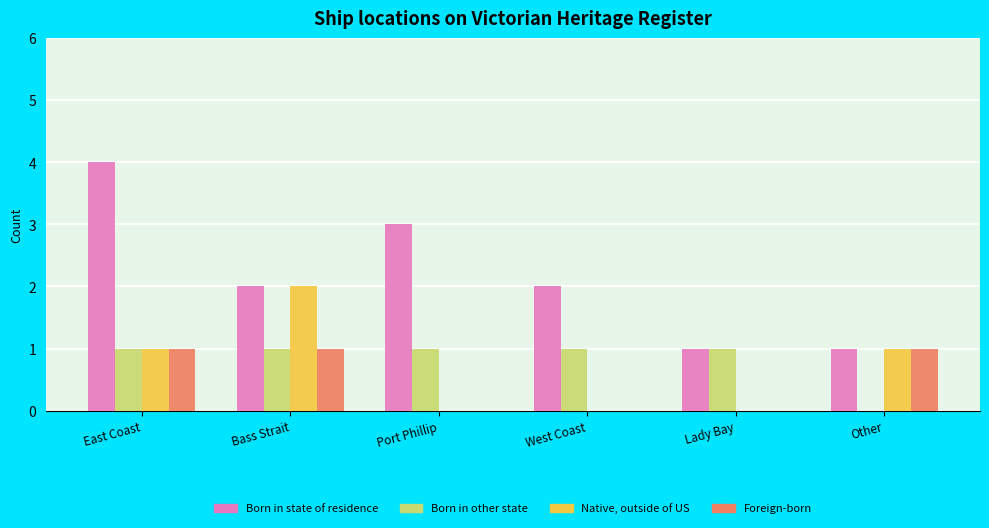

At which category is the sum across all series the highest?

East Coast